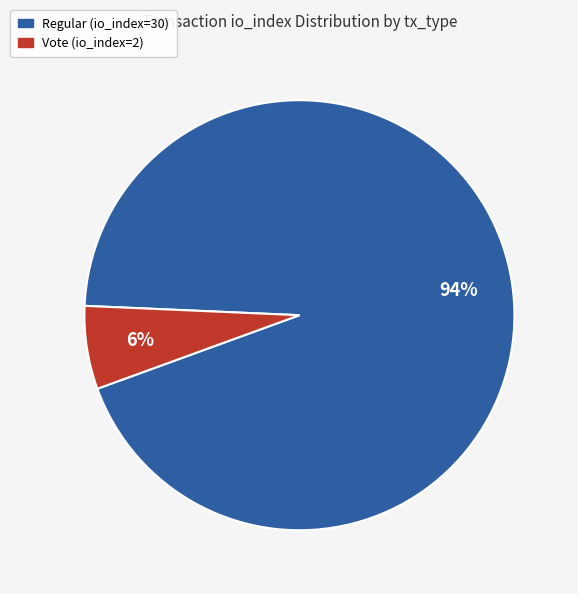

Does Vote (io_index=2) account for over 50% of the chart?

No